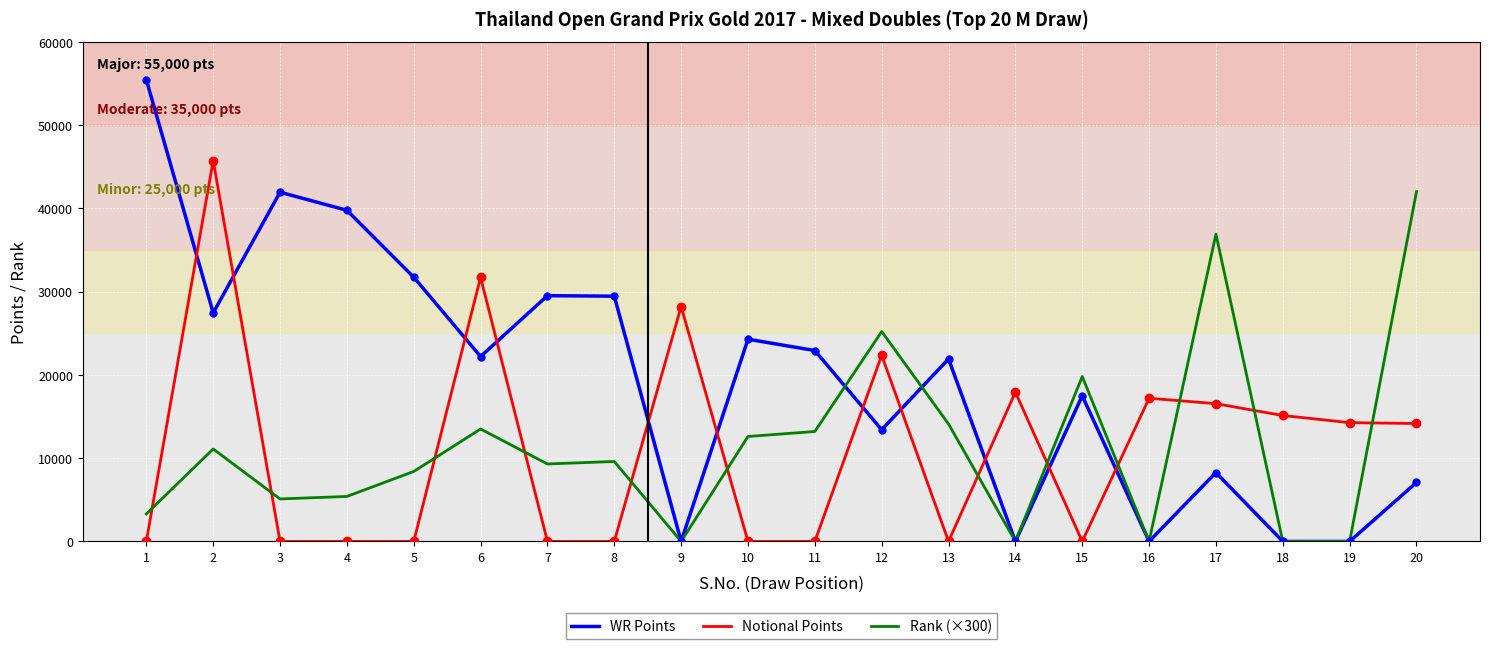

At which category does Rank (×300) reach its first local peak?

2